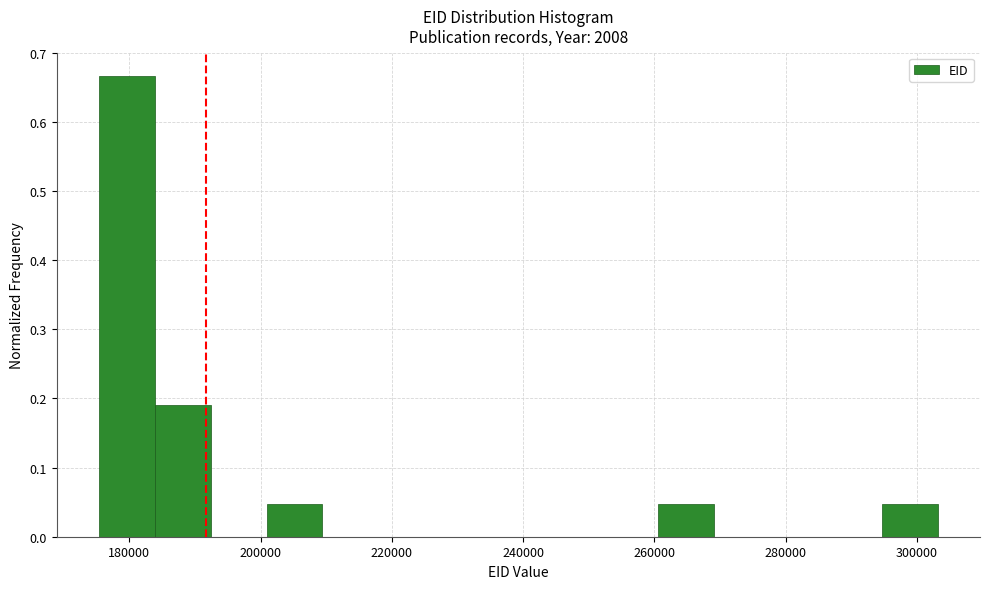

Reading left to right, list every bar in this chart as the range it spans on the x-axis followed by its height. Neither the bar edges nor the heights are printed on the chart, so give them approximately, as read against the axes.

176000 to 184000: 0.67
184000 to 192000: 0.19
192000 to 200000: 0
200000 to 210000: 0.05
210000 to 218000: 0
218000 to 226000: 0
226000 to 236000: 0
236000 to 244000: 0
244000 to 252000: 0
252000 to 260000: 0
260000 to 270000: 0.05
270000 to 278000: 0
278000 to 286000: 0
286000 to 294000: 0
294000 to 304000: 0.05